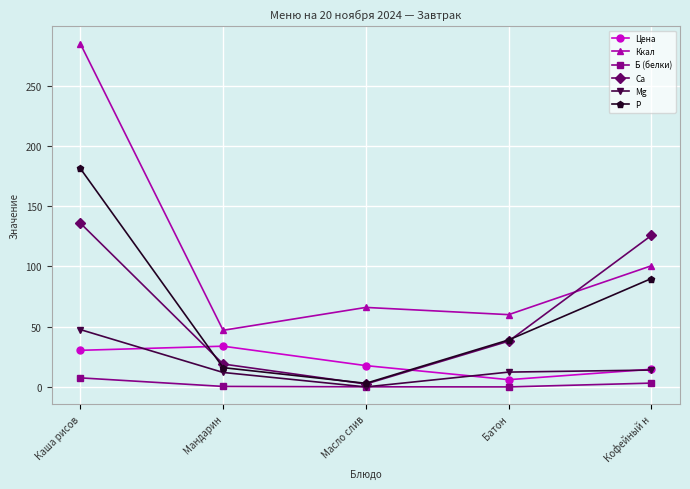

Is it true that Ккал equals 139.5 at Каша рисов?

False